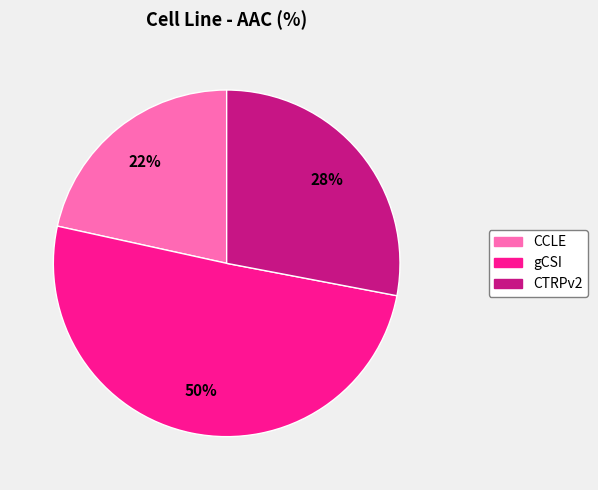

How many segments does this pie chart have?

3